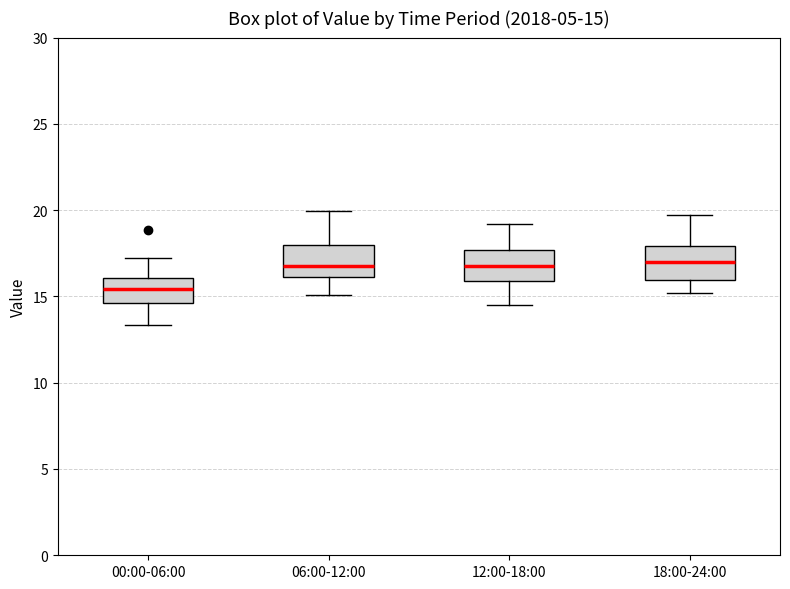

Which box has the lowest median line?

00:00-06:00